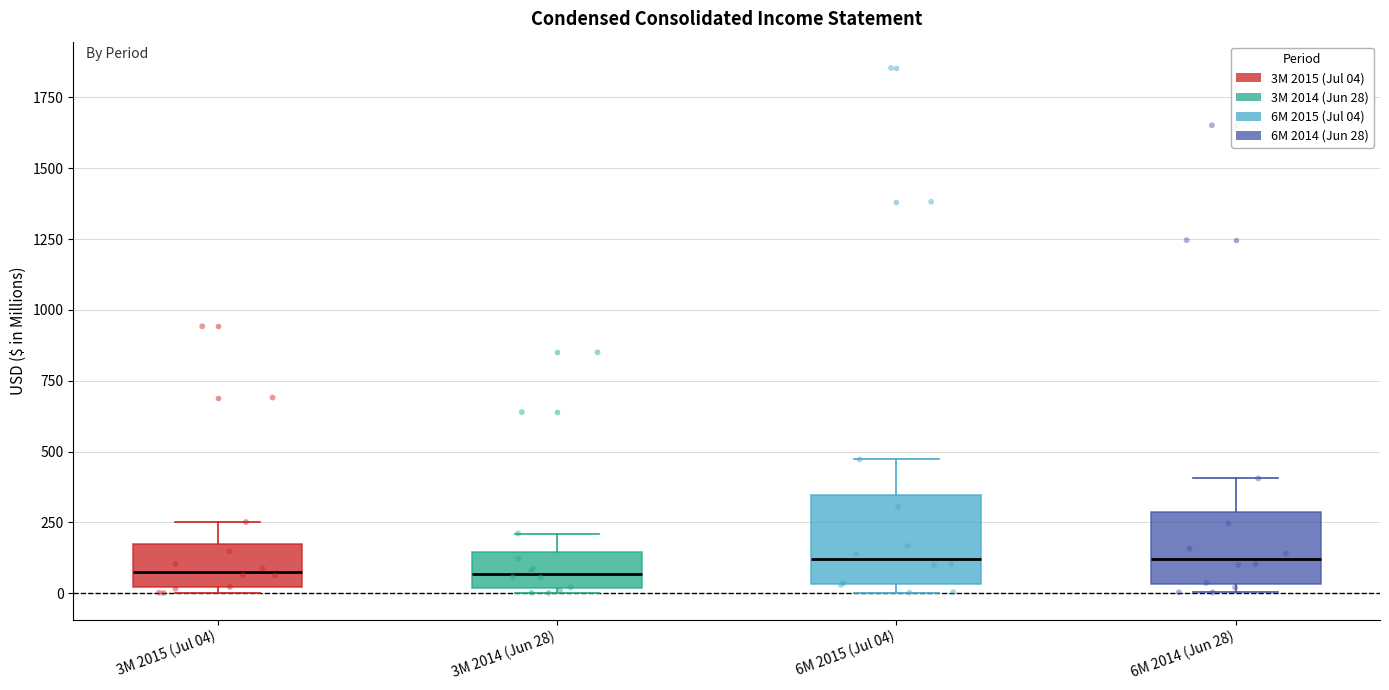

Reading left to right, transcribe this box plot: for each box, give where its median line is, the range the box spans, and where its two whiskers end, as read against the y-axis. The values are not printed on the chart, so give them approximately, as read against the axis.

3M 2015 (Jul 04): median 100, box 0 to 150, whiskers 0 (just below the box's lower edge) to 250
3M 2014 (Jun 28): median 50, box 0 to 150, whiskers 0 (just below the box's lower edge) to 200
6M 2015 (Jul 04): median 100, box 50 to 350, whiskers 0 to 450
6M 2014 (Jun 28): median 100, box 50 to 300, whiskers 0 to 400